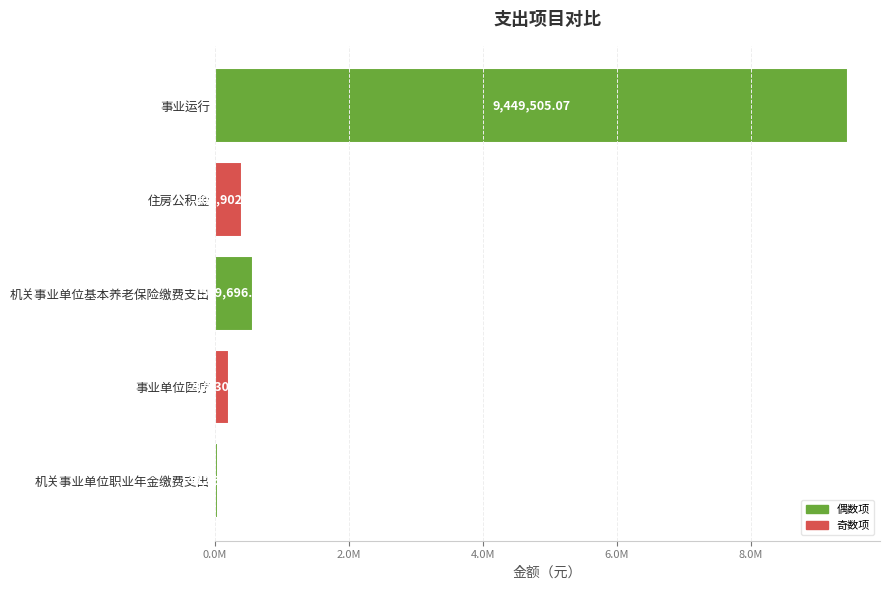

Rank the categories by value from lowest to highest.

机关事业单位职业年金缴费支出, 事业单位医疗, 住房公积金, 机关事业单位基本养老保险缴费支出, 事业运行